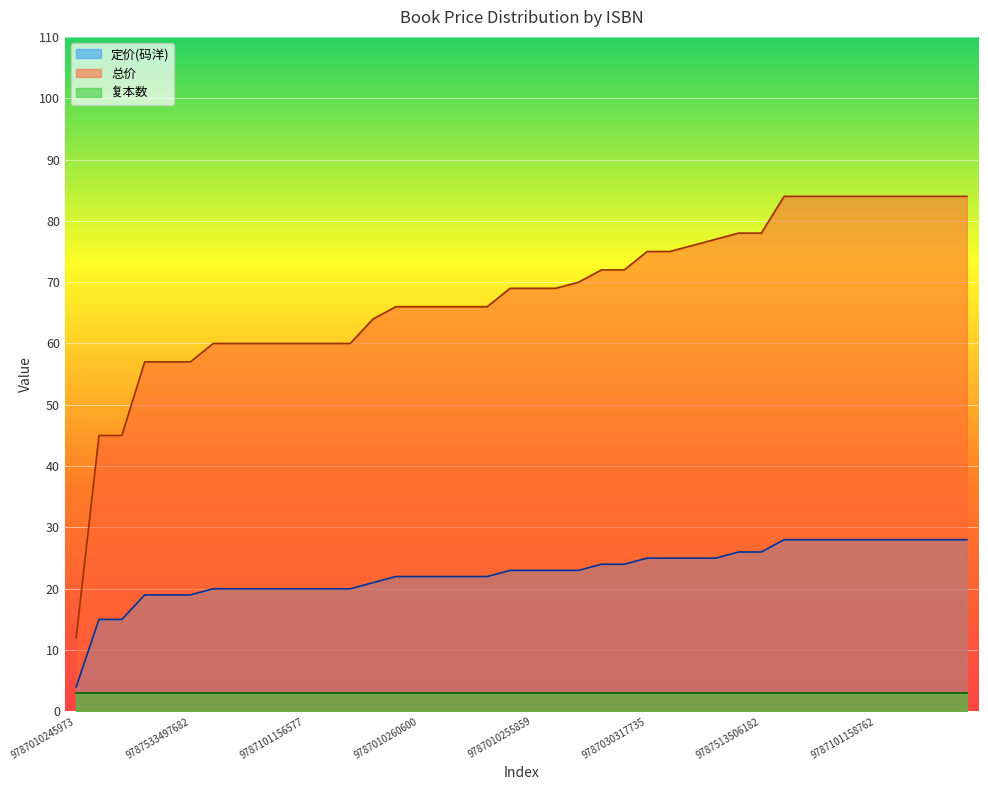

What are all the series names shown in the legend?

定价(码洋), 总价, 复本数